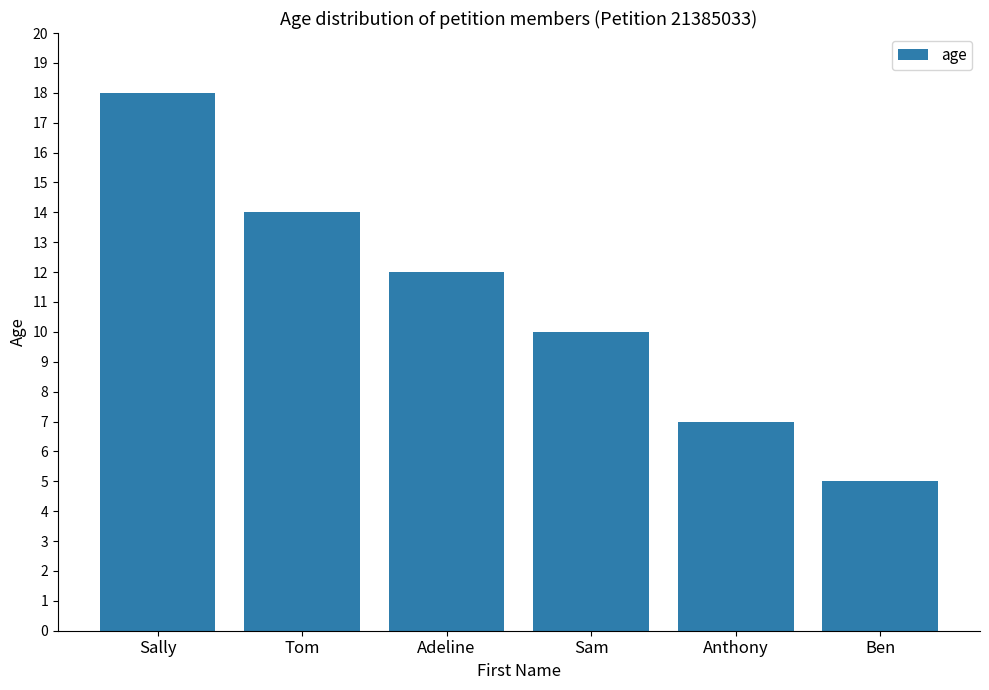

What is the smallest value displayed?

5